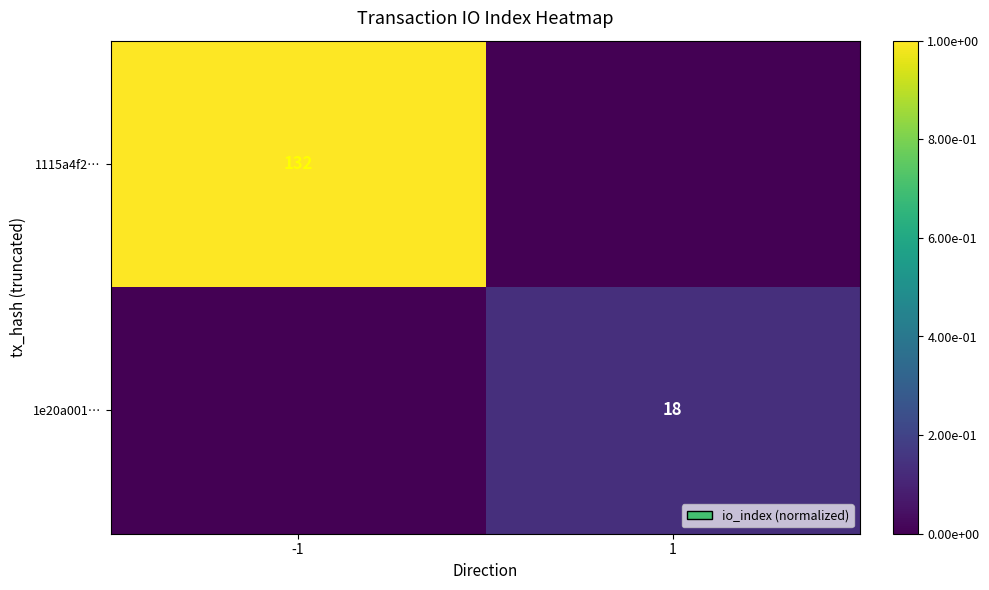

Is it true that 1115a4f2… equals 177 at -1?

False